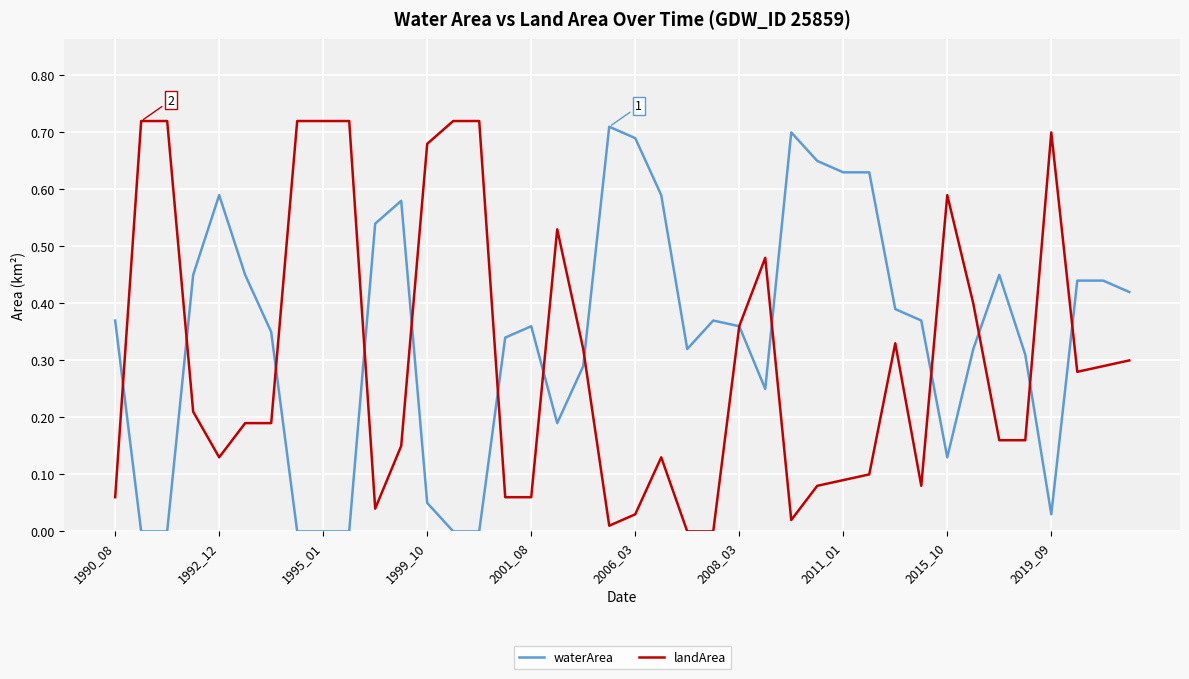

Does the chart have visible grid lines?

Yes